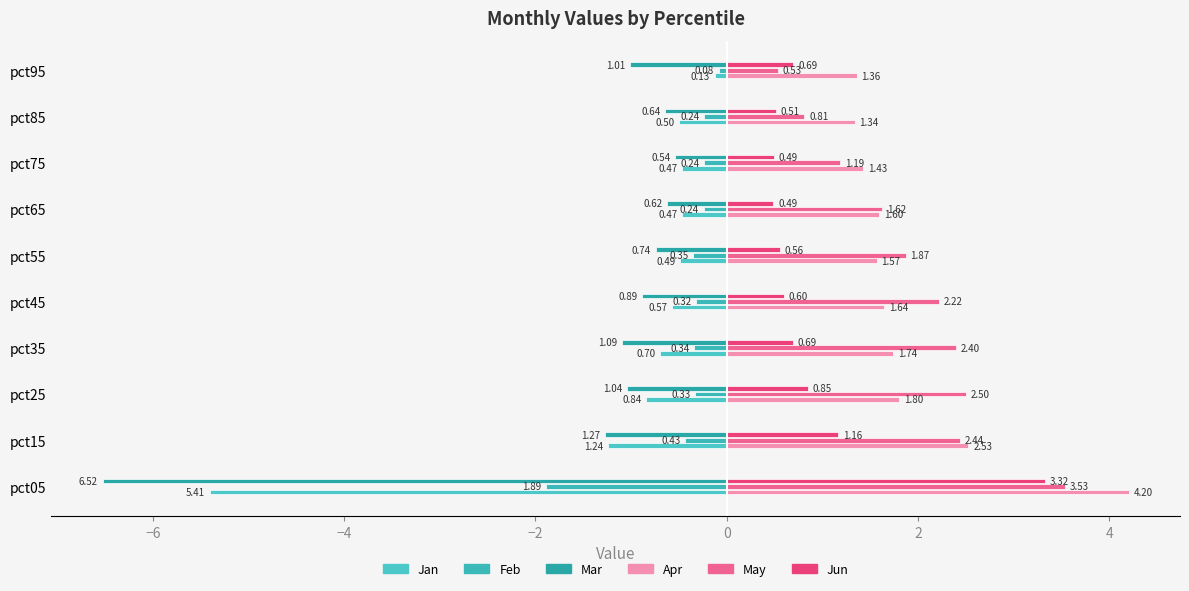

Rank the categories by Apr value from lowest to highest.

pct85, pct95, pct75, pct55, pct65, pct45, pct35, pct25, pct15, pct05